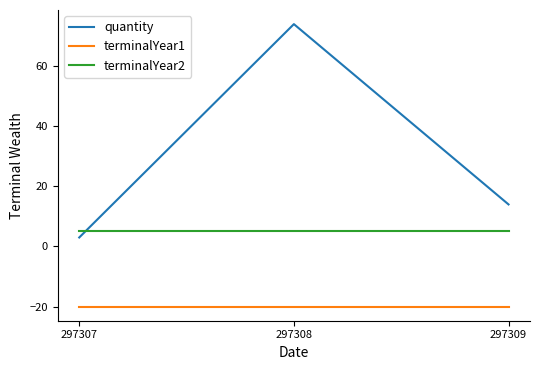

Rank the series by their average value, from highest to lowest.

quantity, terminalYear2, terminalYear1